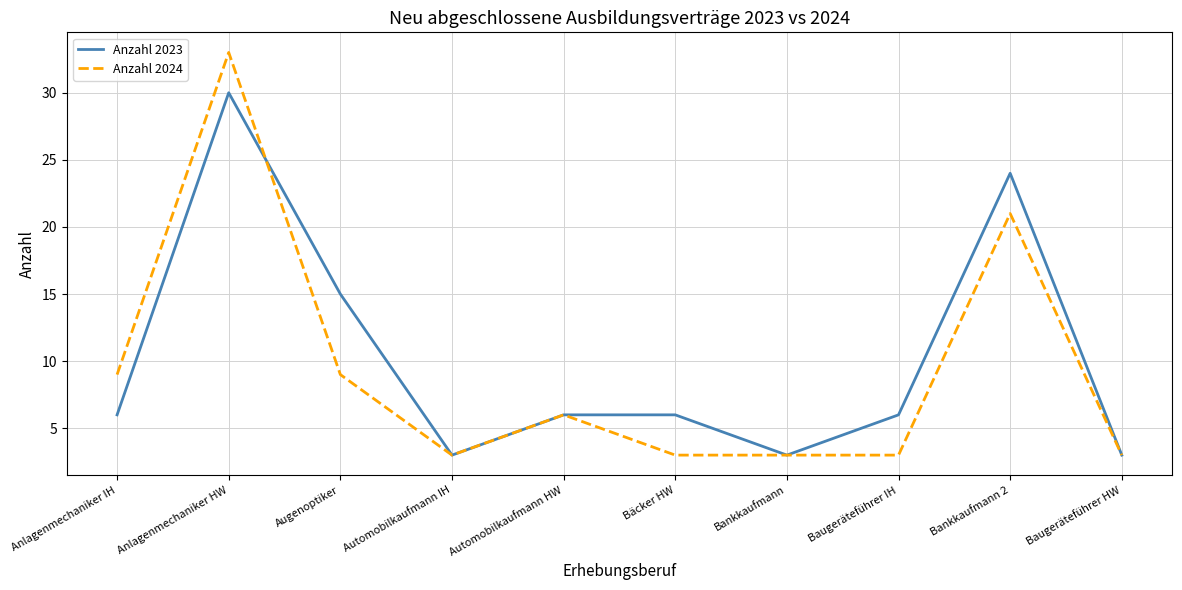

Reading left to right, what are all the values shown in this chart?

Anzahl 2023: Anlagenmechaniker IH=6	Anlagenmechaniker HW=30	Augenoptiker=15	Automobilkaufmann IH=3	Automobilkaufmann HW=6	Bäcker HW=6	Bankkaufmann=3	Baugeräteführer IH=6	Bankkaufmann 2=24	Baugeräteführer HW=3
Anzahl 2024: Anlagenmechaniker IH=9	Anlagenmechaniker HW=33	Augenoptiker=9	Automobilkaufmann IH=3	Automobilkaufmann HW=6	Bäcker HW=3	Bankkaufmann=3	Baugeräteführer IH=3	Bankkaufmann 2=21	Baugeräteführer HW=3